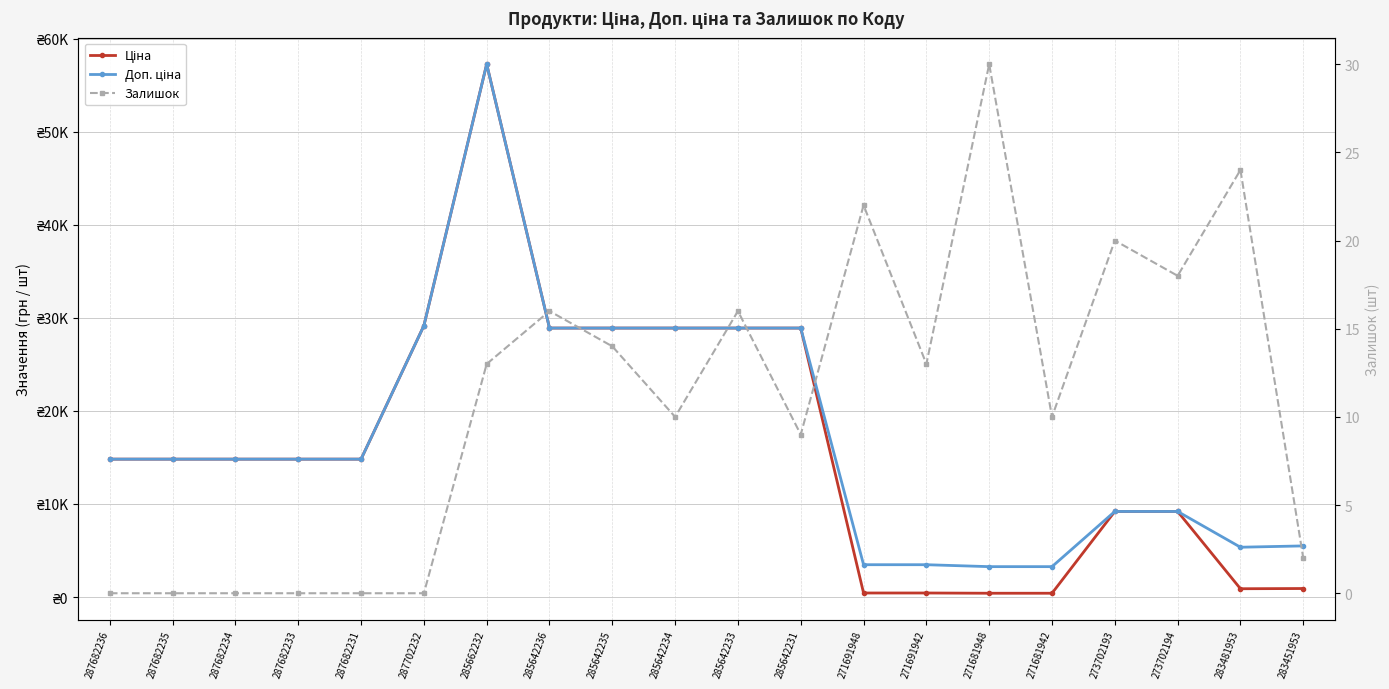

What is the label of the 18th point from the left?

273702194